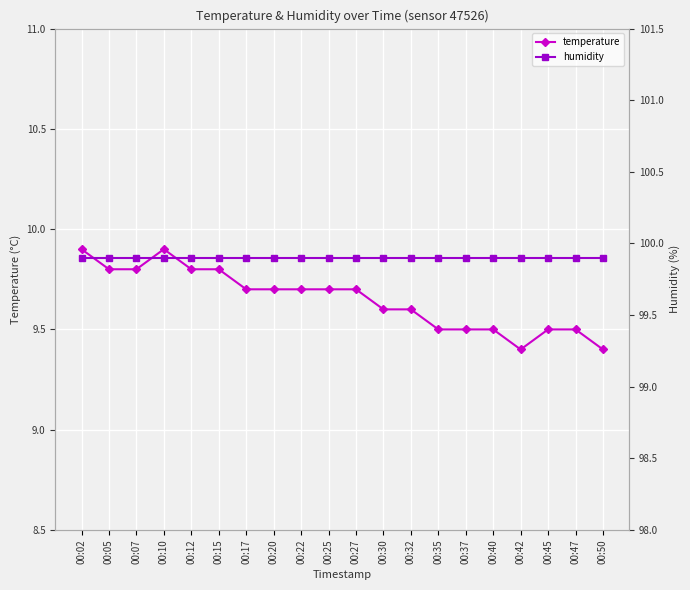

Which series changed the most between 00:25 and 00:42?

temperature